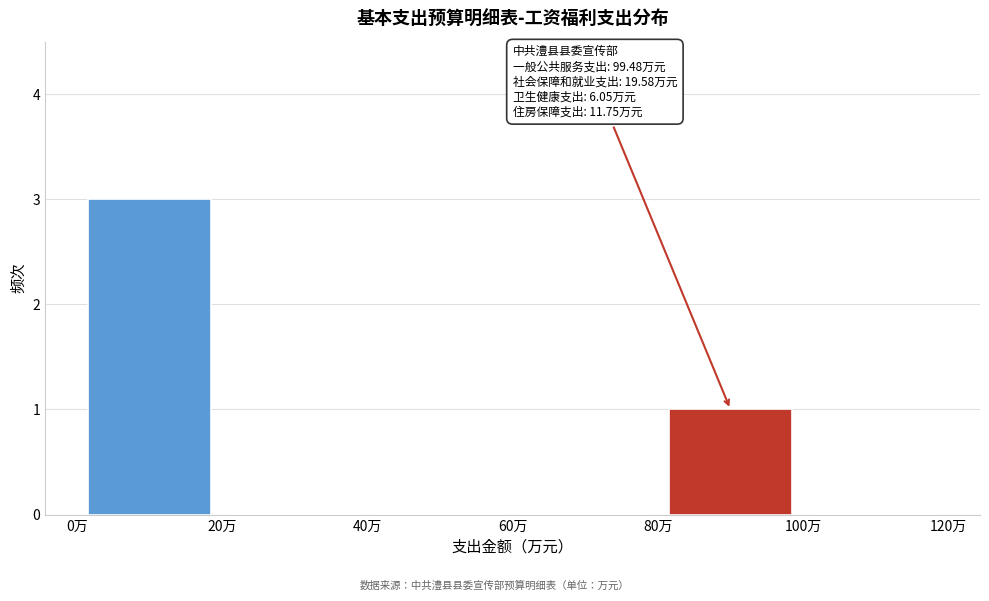

Over which range of the x-axis is the bar tallest?

0 to 20